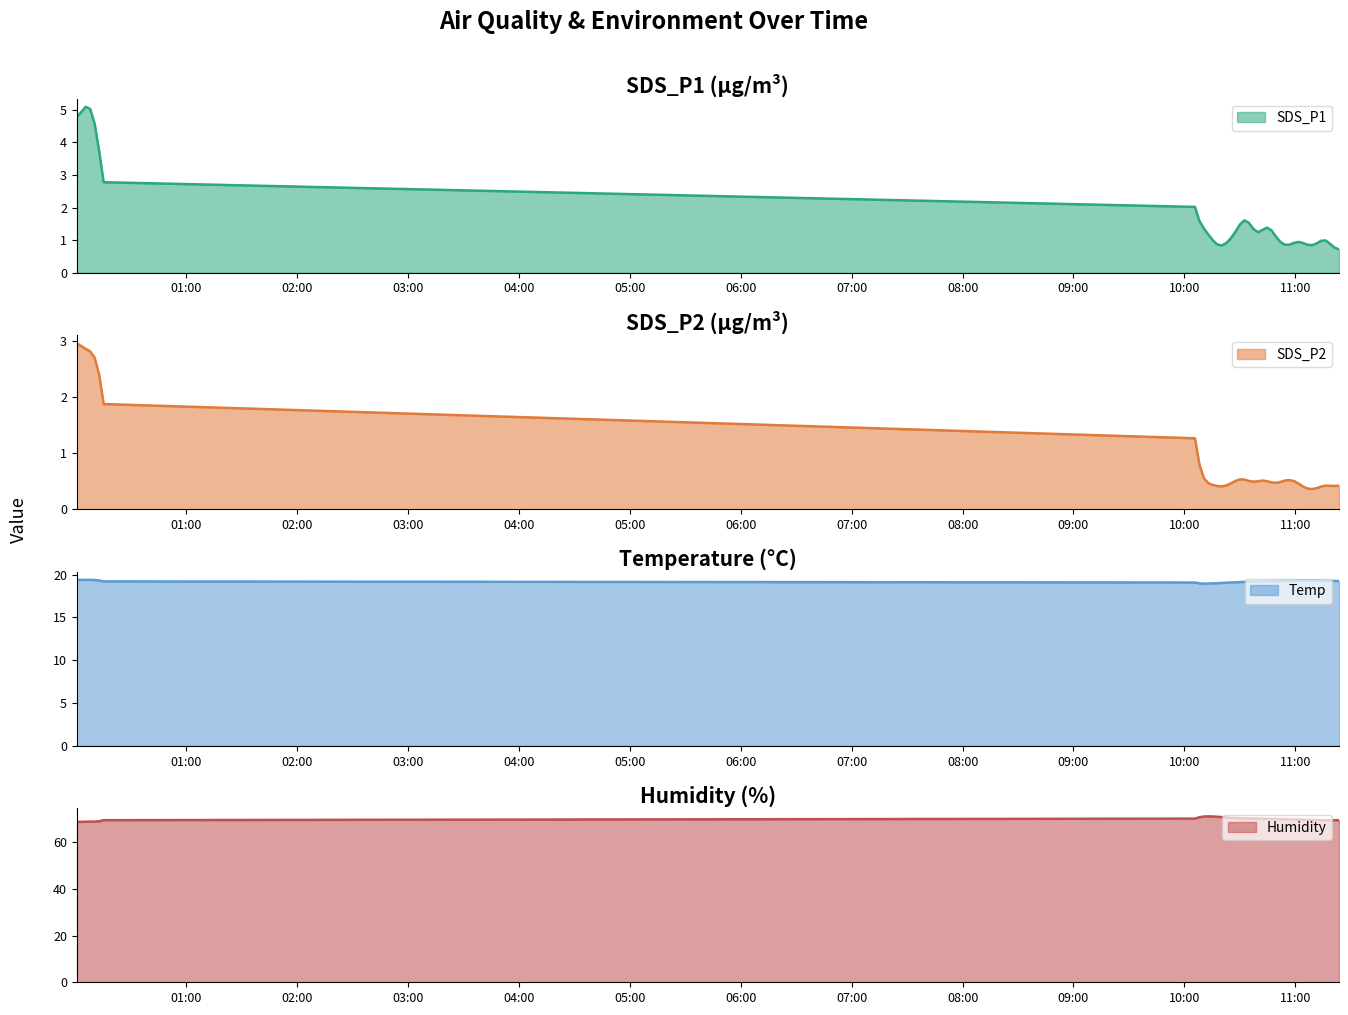

What are all the series names shown in the legend?

SDS_P1, SDS_P2, Temp, Humidity